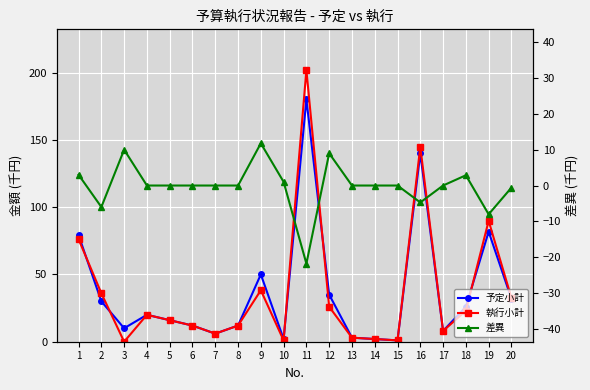

How many values in 差異 are below zero?

5